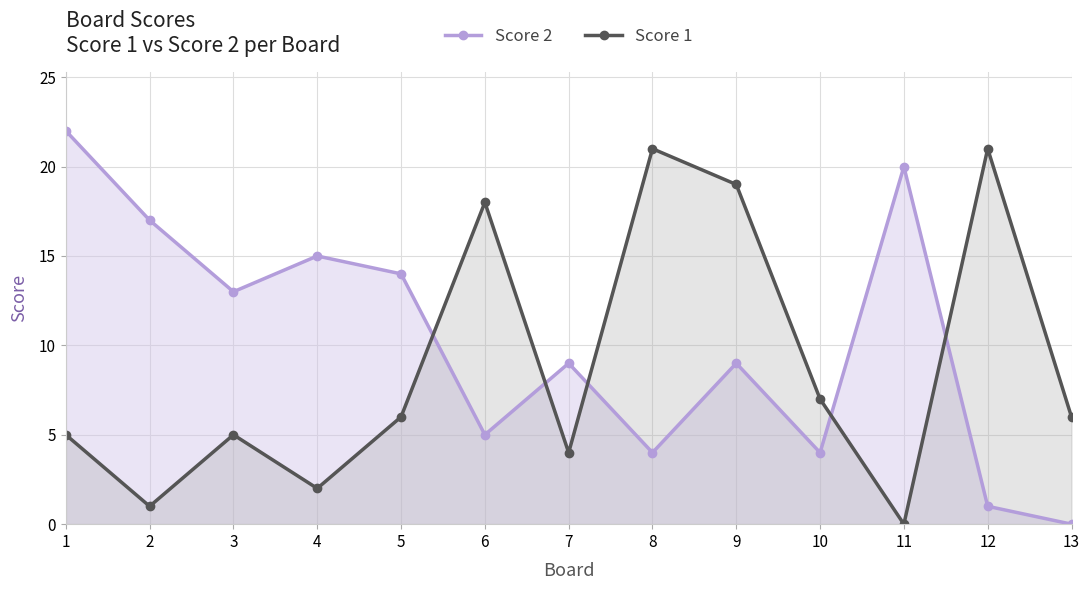

What are all the series names shown in the legend?

Score 2, Score 1